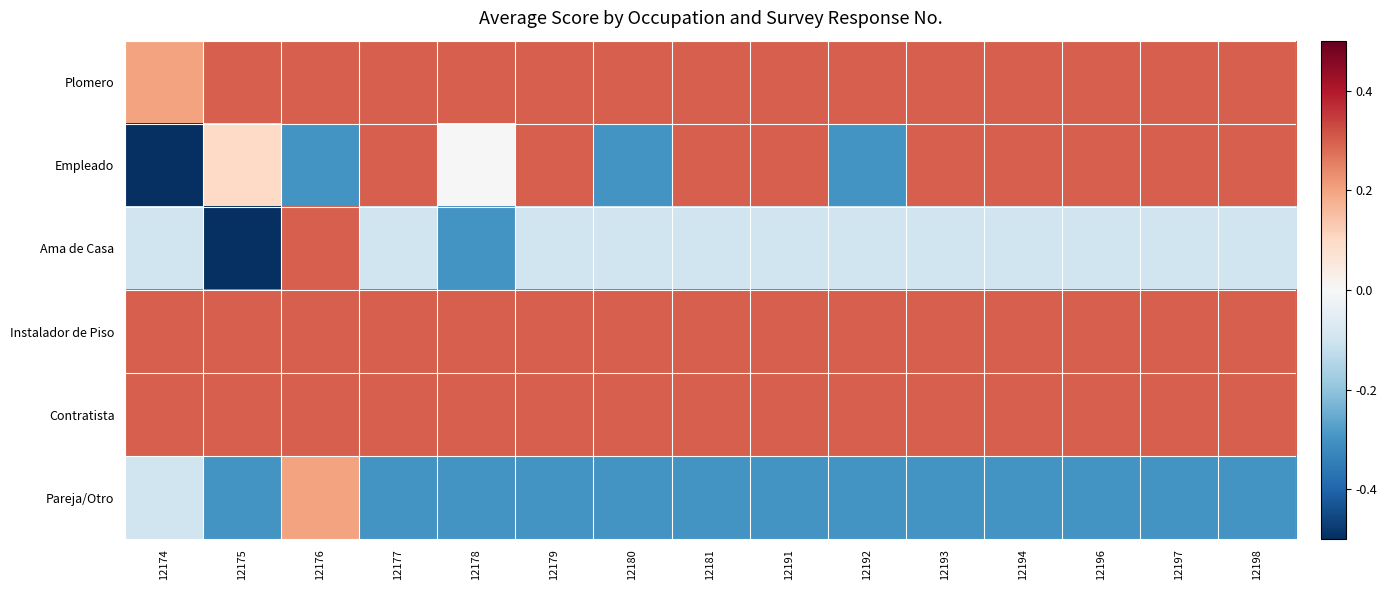

At which category is the sum across all series the highest?

12176